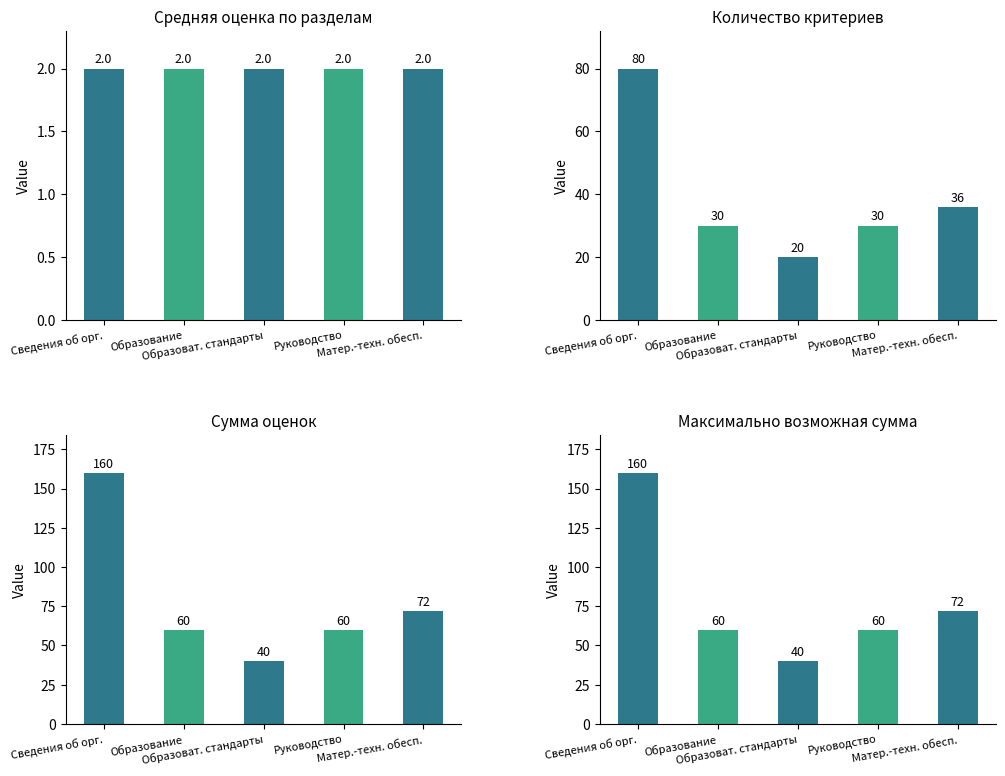

Reading right to left, extract all data points from this chart.

Матер.-техн. обесп.=72	Руководство=60	Образоват. стандарты=40	Образование=60	Сведения об орг.=160